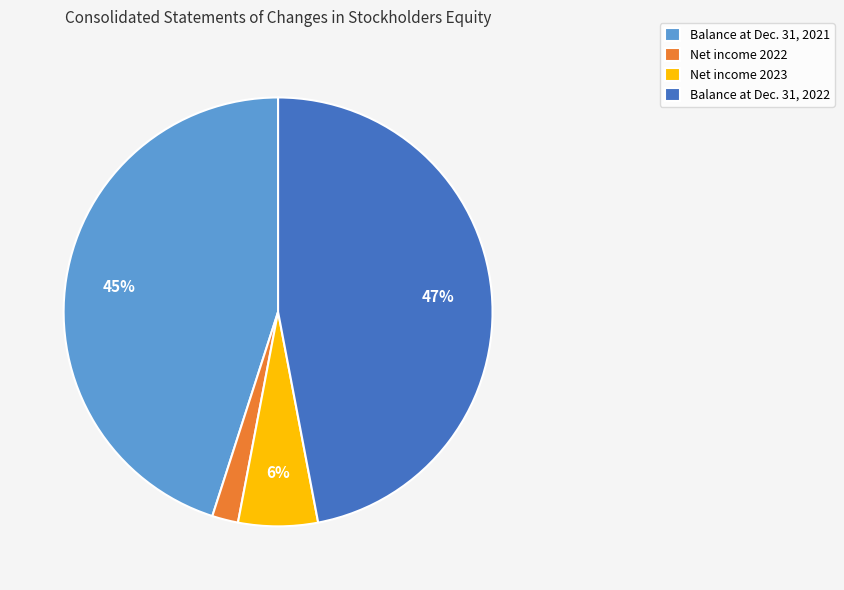

Does any single category account for the majority?

No